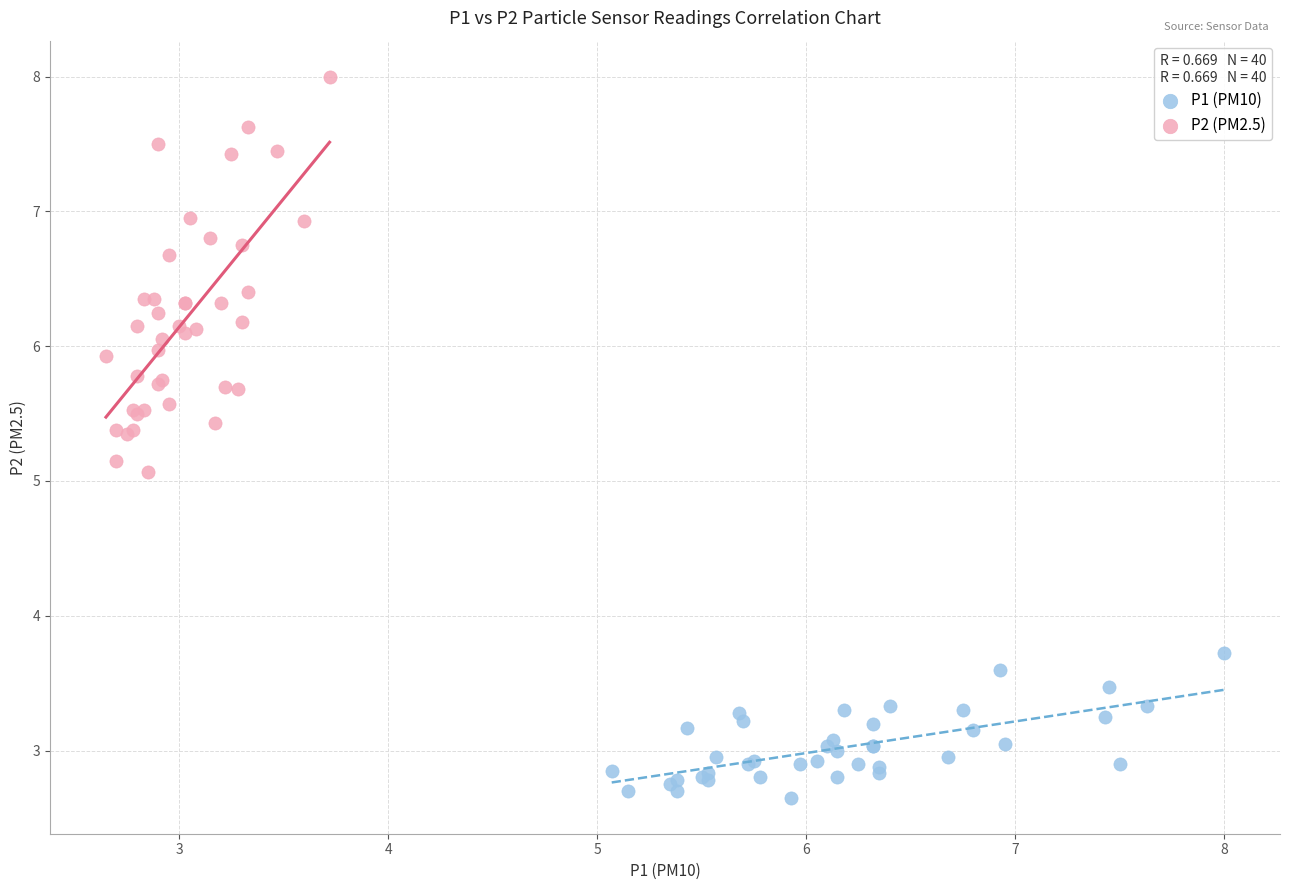

Which series contains the lowest Y value?

P1 (PM10)